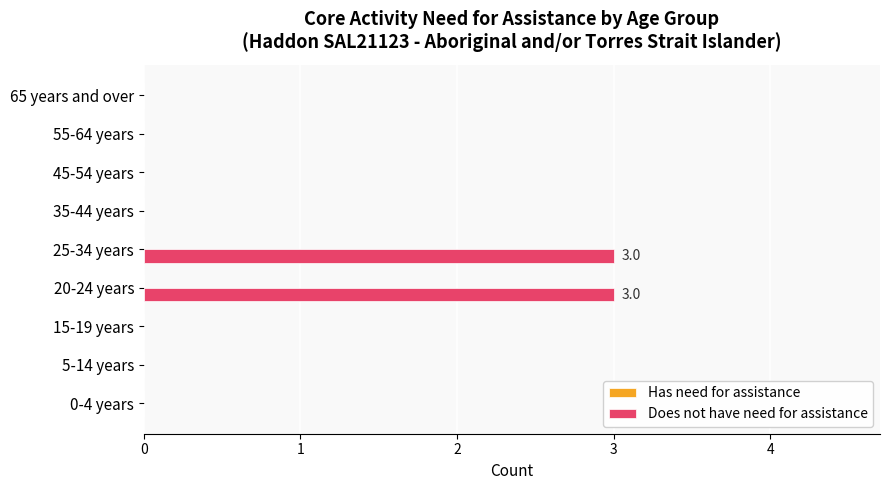

The chart shows a value of 2 at 55-64 years. True or false?

False